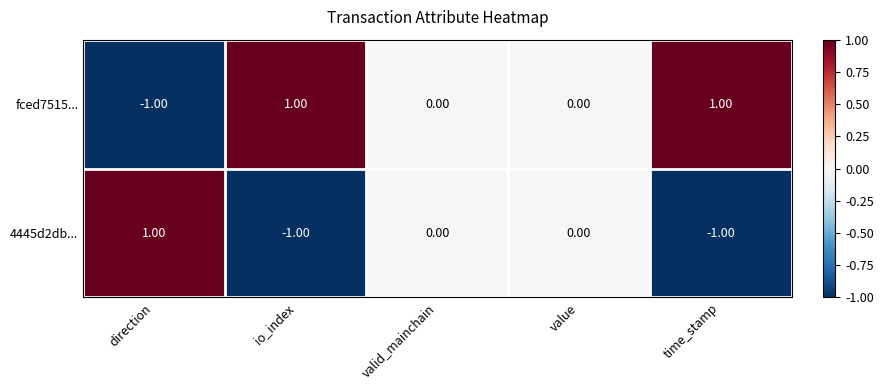

Is the value of fced7515... at valid_mainchain greater than the value of 4445d2db... at time_stamp?

Yes